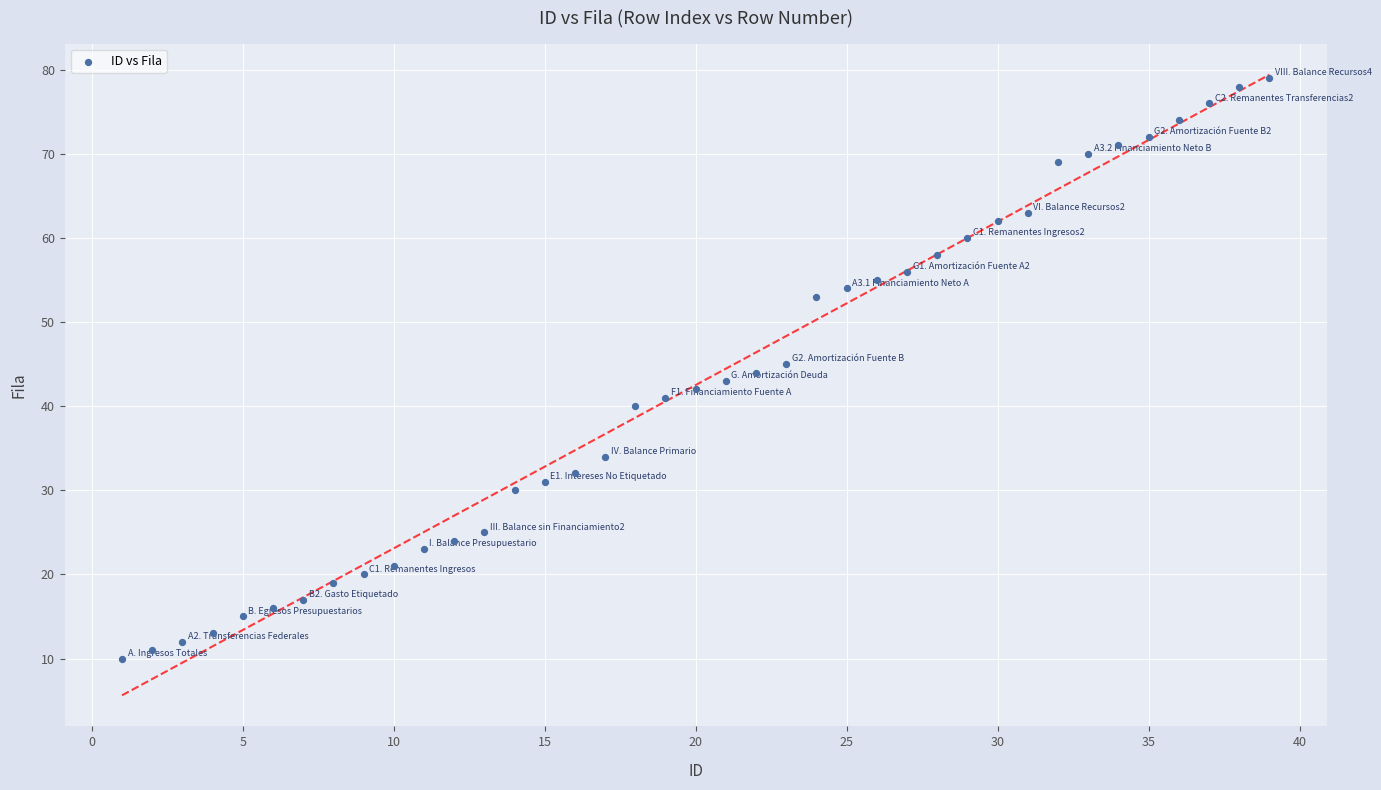

What is the range of Y values (max minus min)?

69